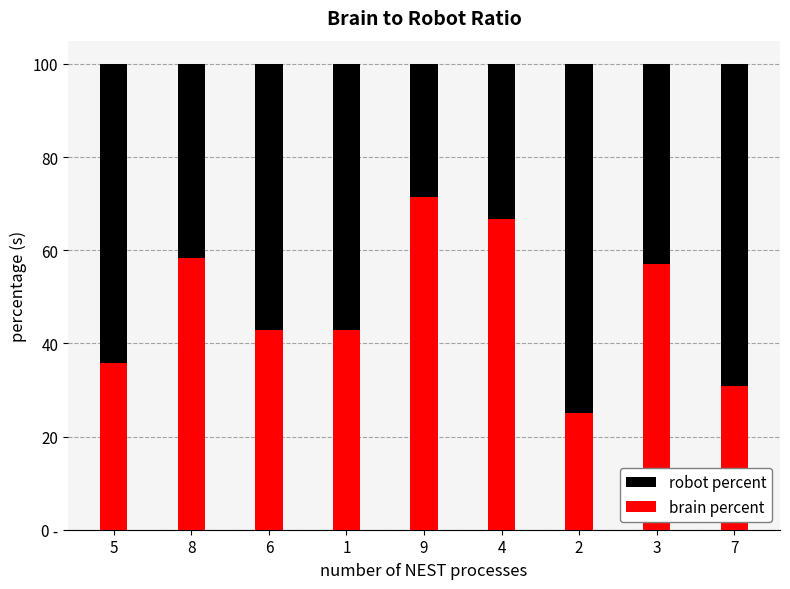

What are all the series names shown in the legend?

robot percent, brain percent